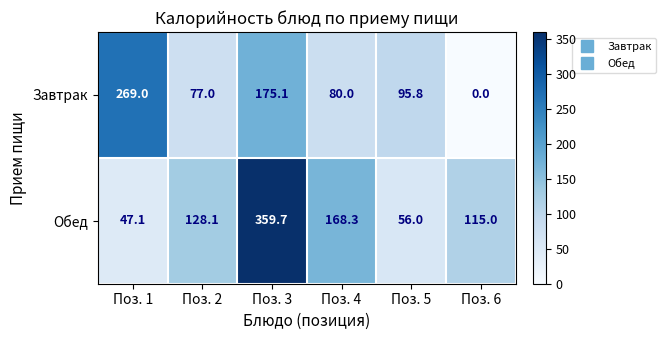

Which series changed the most between Поз. 5 and Поз. 6?

Завтрак